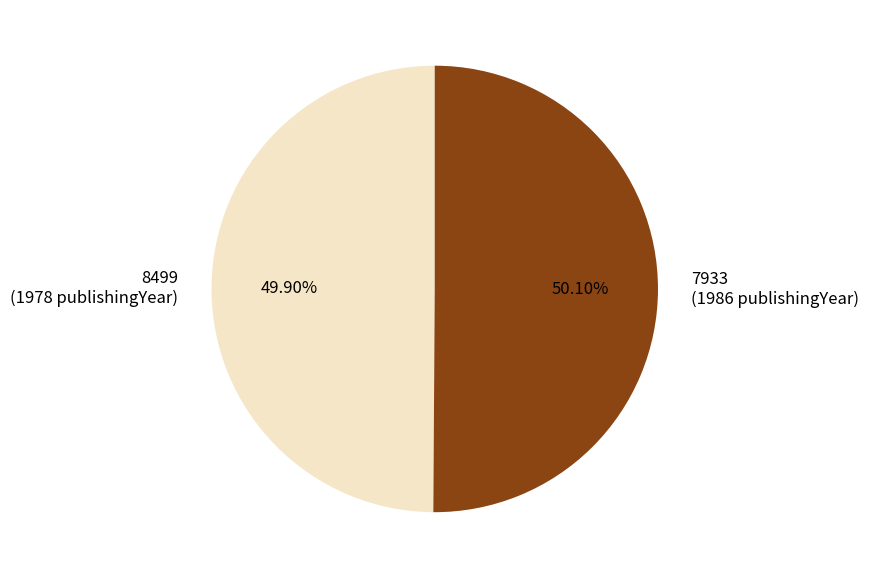

To the nearest percent, what portion does 7933 represent?

50%